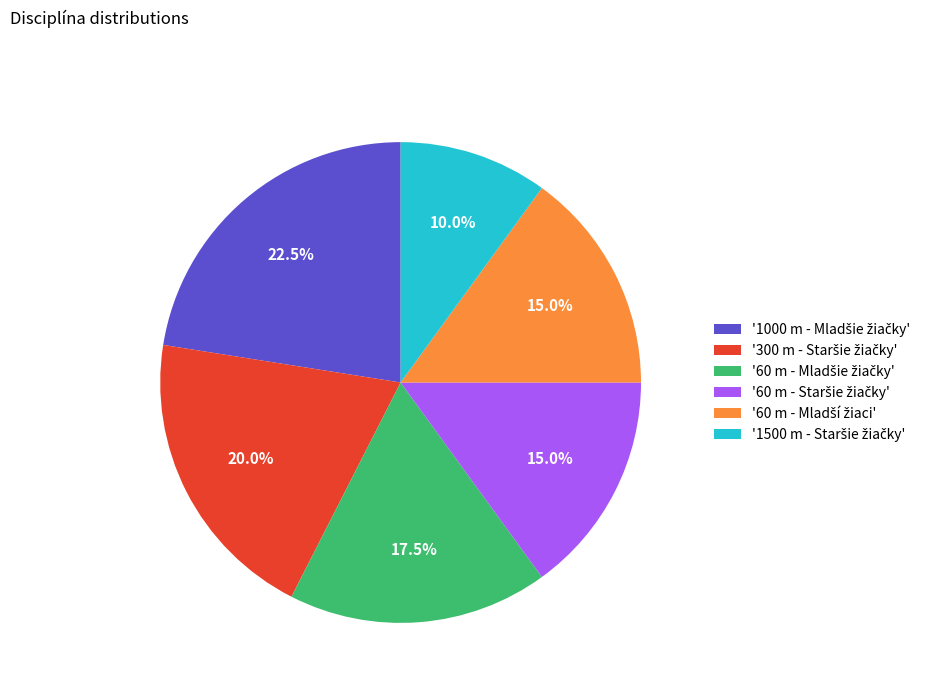

Is there a majority slice in this chart?

No